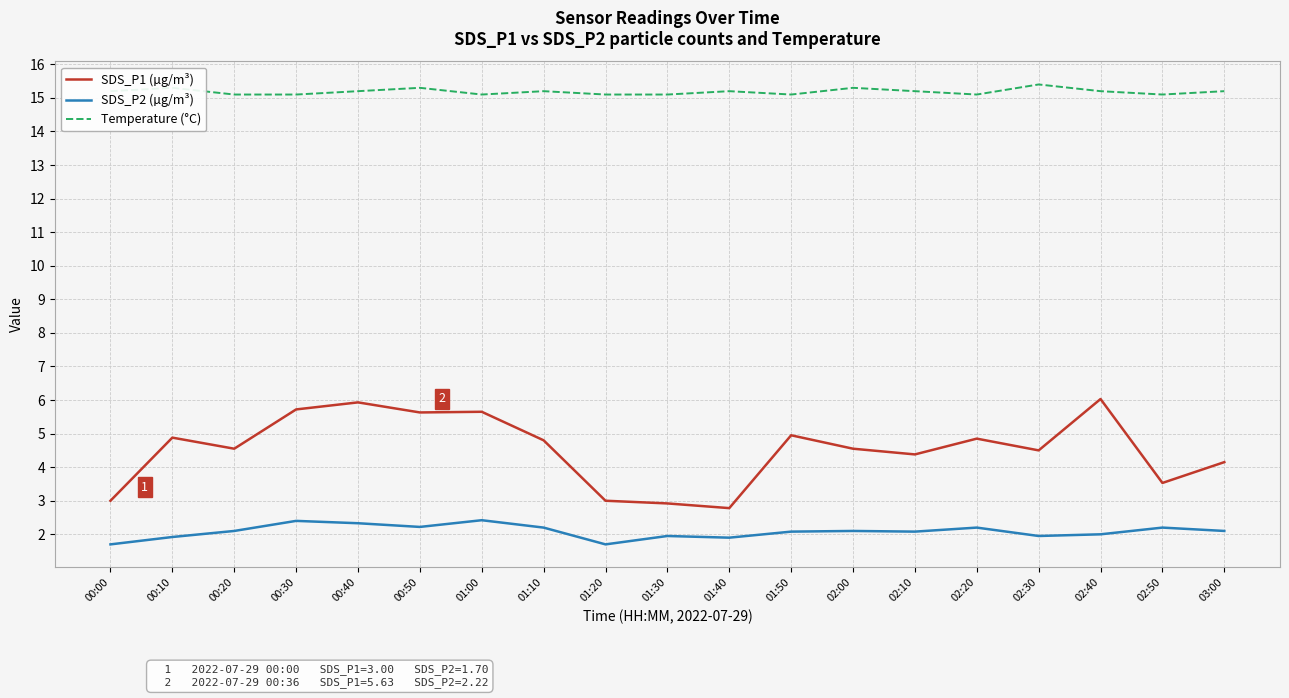

What is the minimum value for SDS_P1 (µg/m³)?

2.8